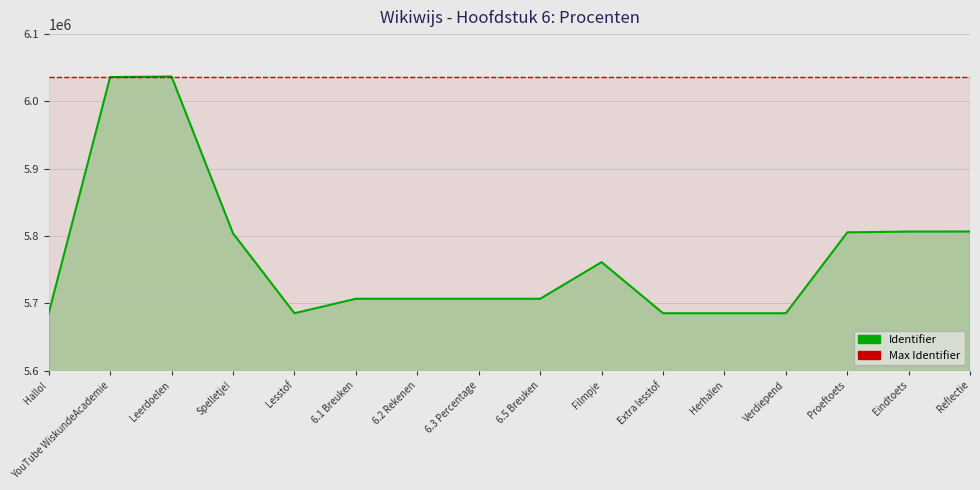

What is the label of the 8th point from the left?

6.3 Percentage